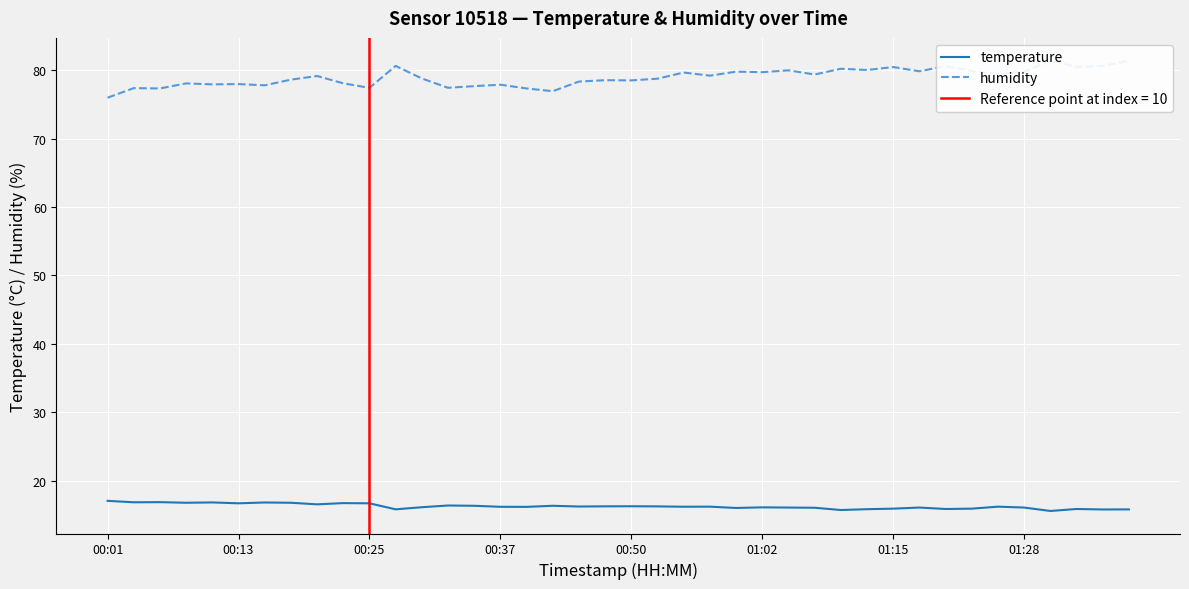

In temperature, how many points are lower than both neighbors (excluding endpoints)?

13